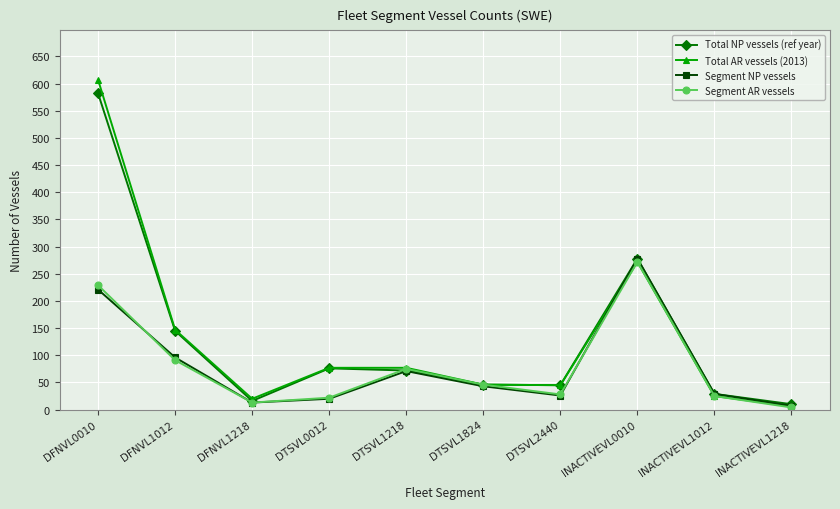

How many values in the Total NP vessels (ref year) series are below 72?

5